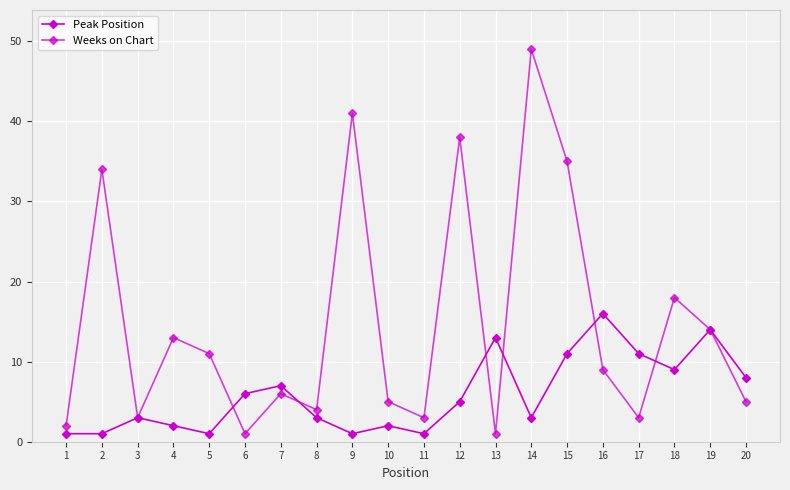

After their last crossing, which series has the higher values: Peak Position or Weeks on Chart?

Weeks on Chart